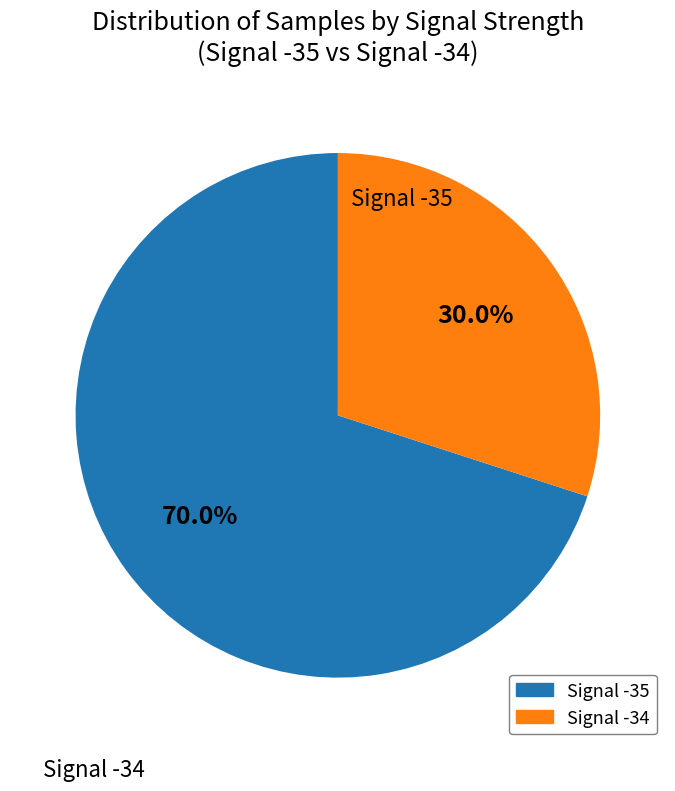

Is the sum of Signal -34 and Signal -35 greater than half?

Yes